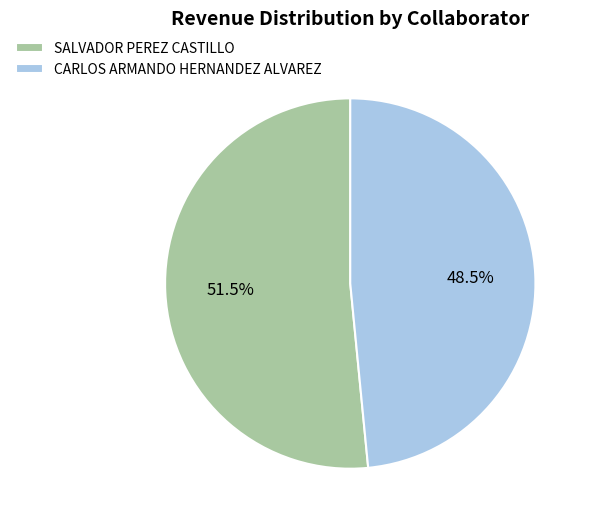

Rank the categories by value from lowest to highest.

CARLOS ARMANDO HERNANDEZ ALVAREZ, SALVADOR PEREZ CASTILLO